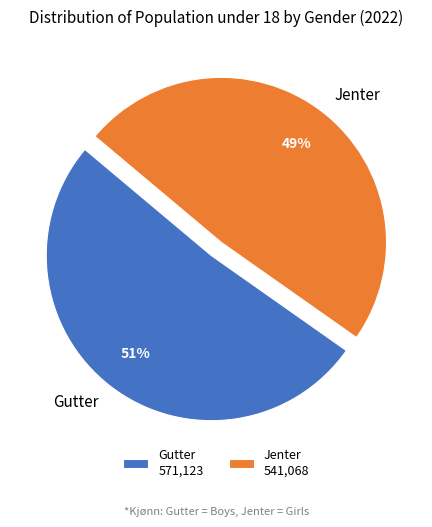

To the nearest percent, what percentage of the pie is Jenter?

49%